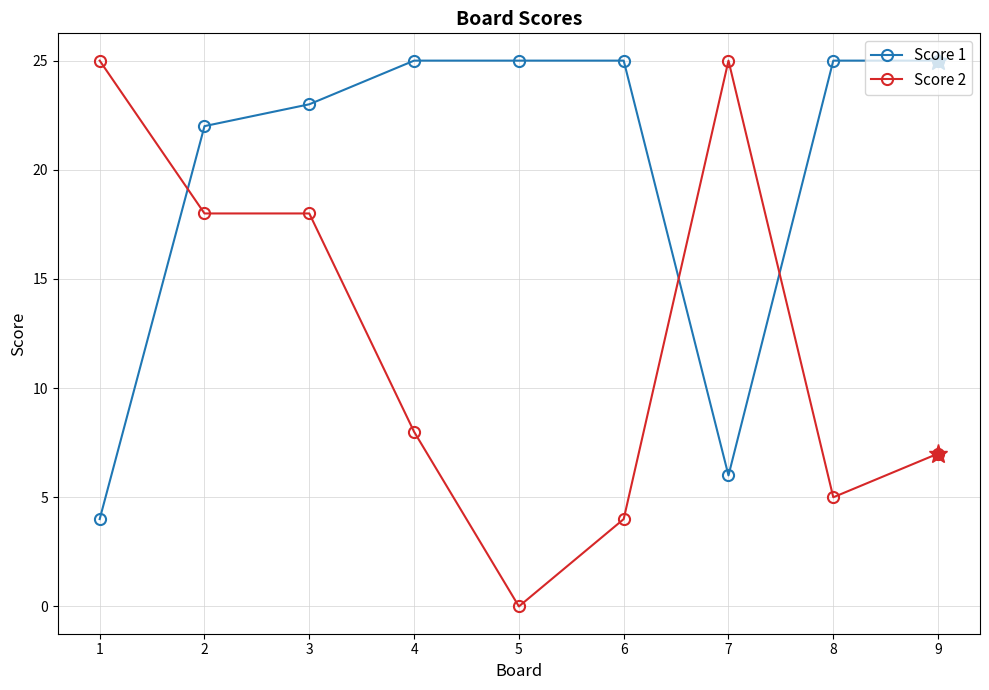

What is the value of the Score 2 point at the 1st from the left?

25